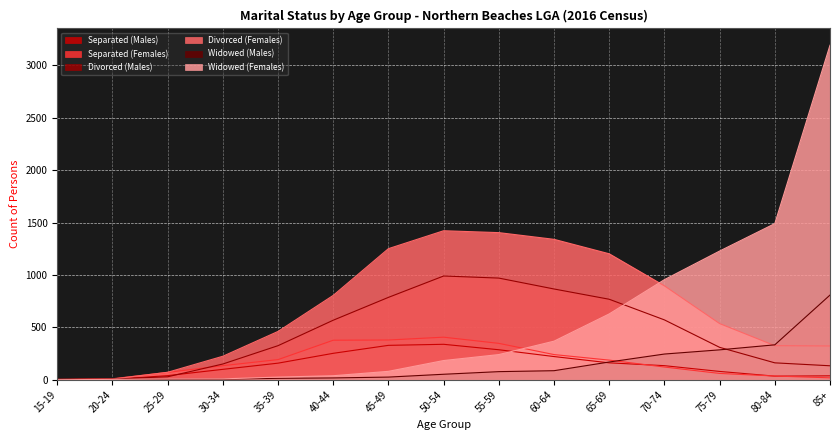

Where does the Separated (Males) series first go above 134?

35-39